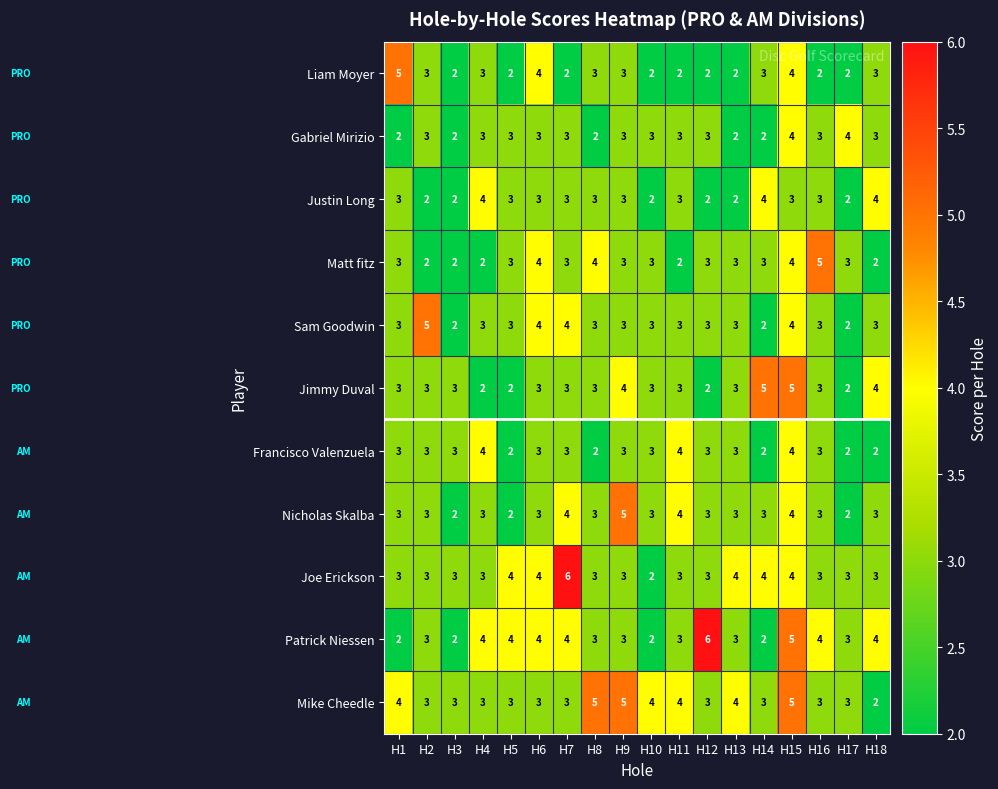

Which series has the largest total across all categories?

Mike Cheedle